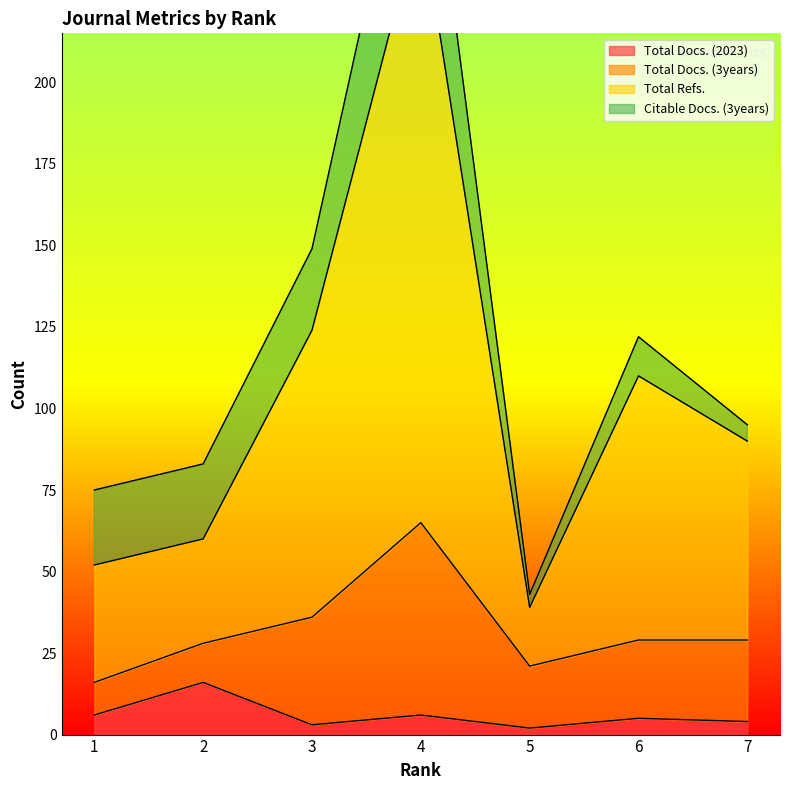

How many data points in Total Docs. (2023) are less than 5?

3